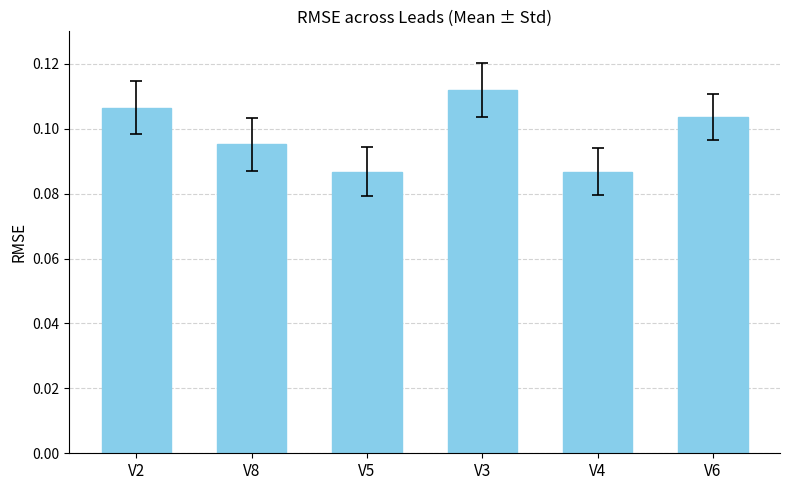

What position from the left is V8?

2